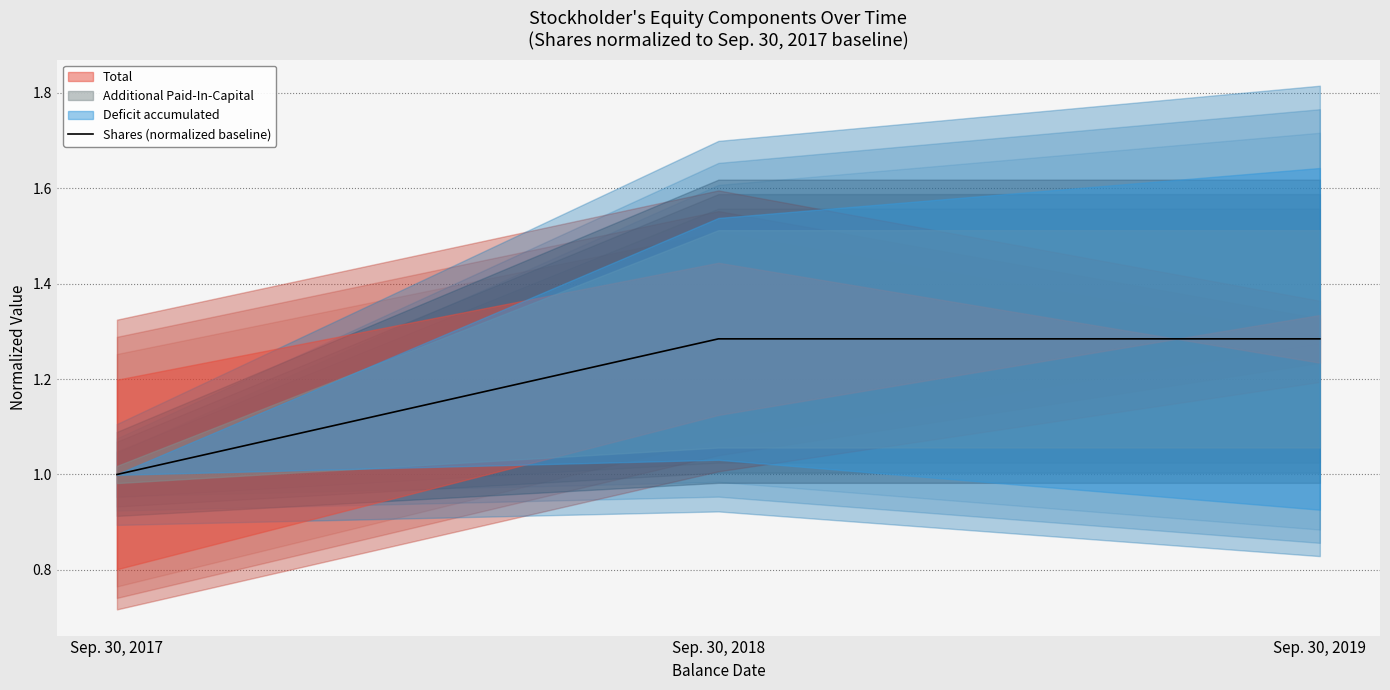

What is the smallest value displayed?

1.0